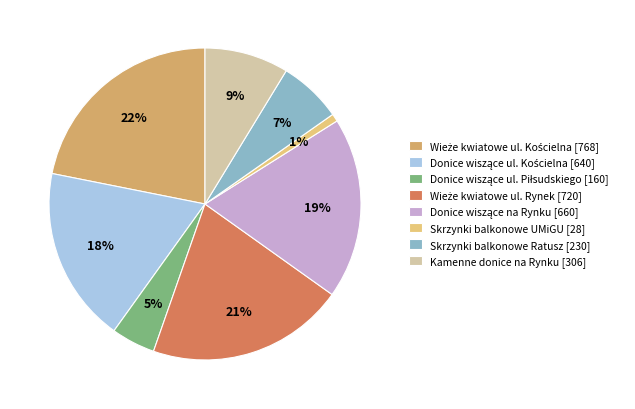

To the nearest percent, what is the average slice percentage?

12%